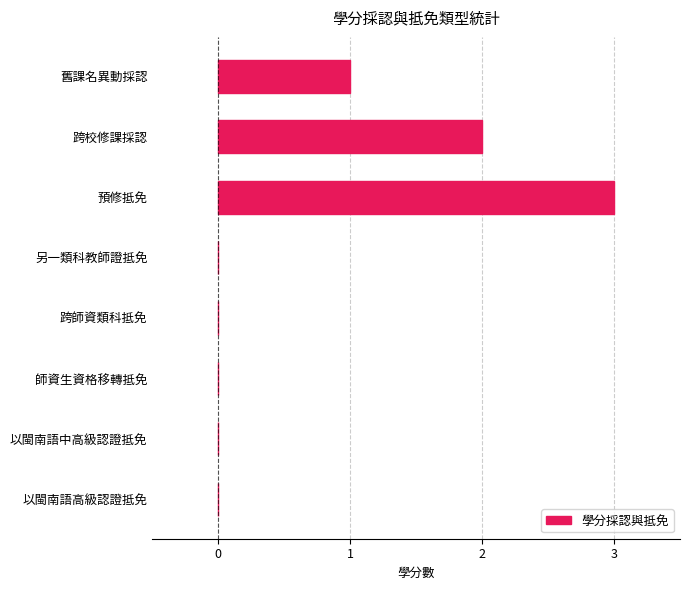

At which label is the value closest to 1?

舊課名異動採認